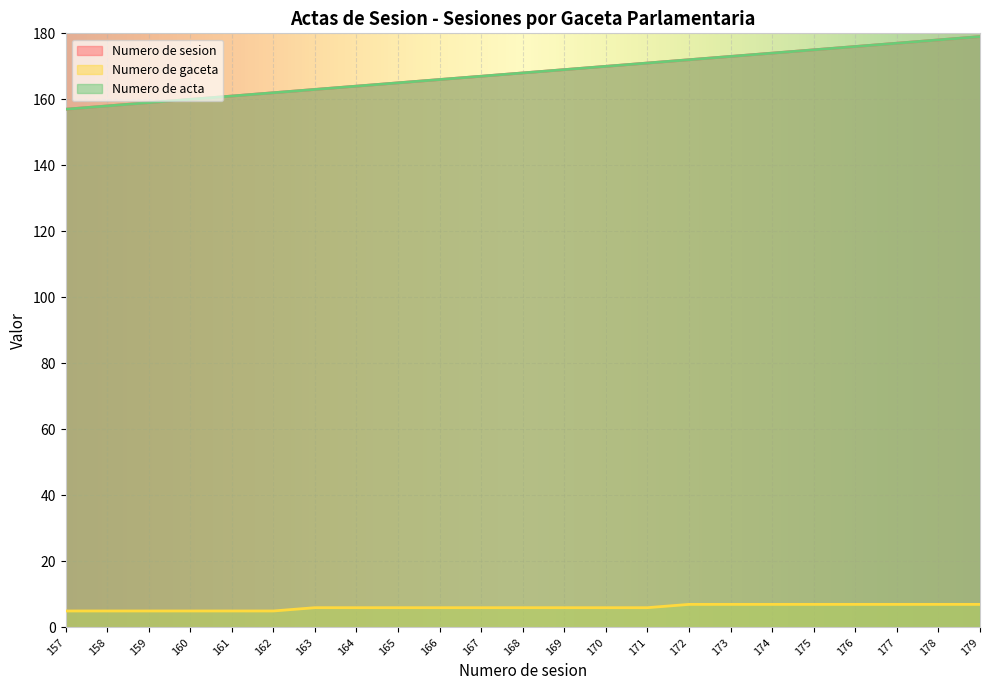

What is the smallest value displayed?

5